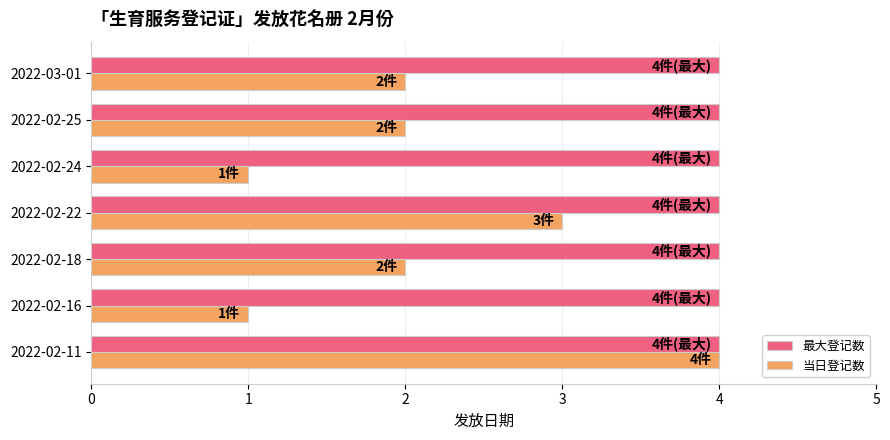

What is the sum of the 当日登记数 values at 2022-02-22 and 2022-02-24?

4